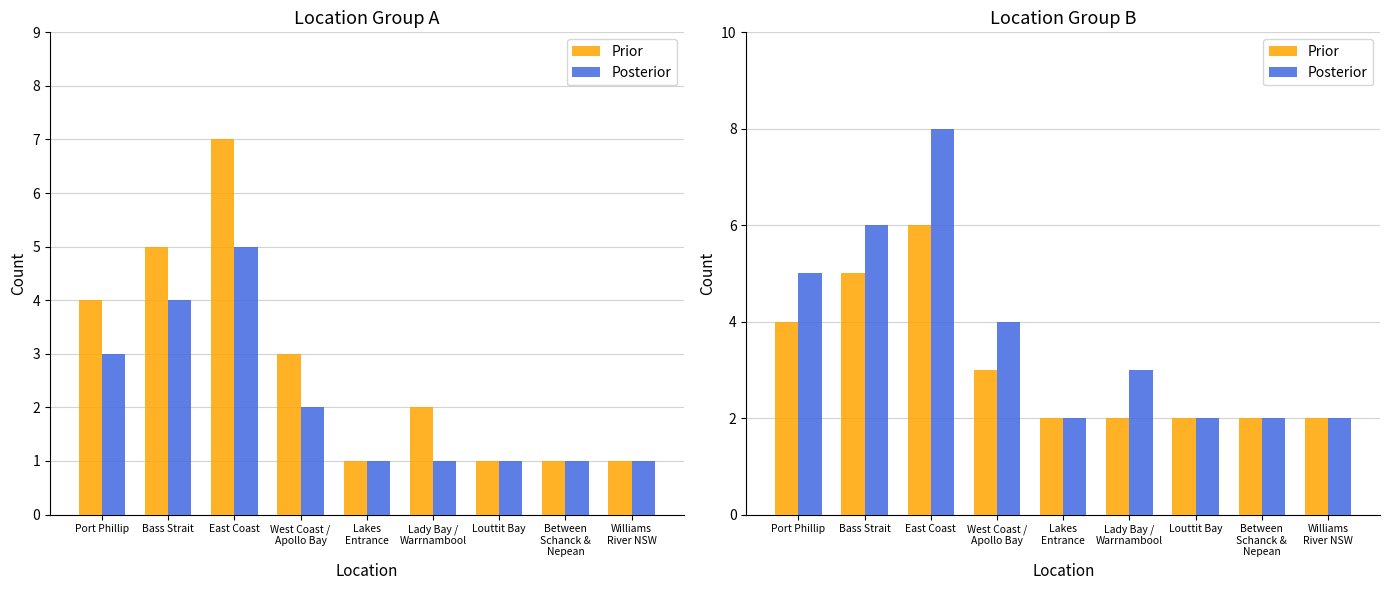

Rank the series by their maximum value, from highest to lowest.

Posterior, Prior